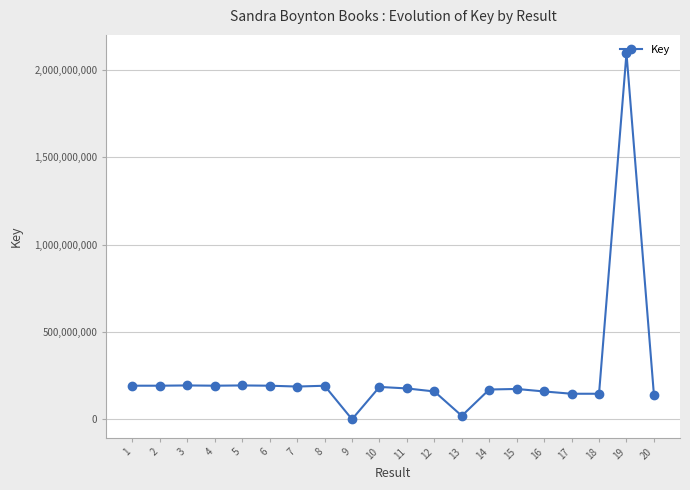

What is the difference between the values at 11 and 3?

17122097